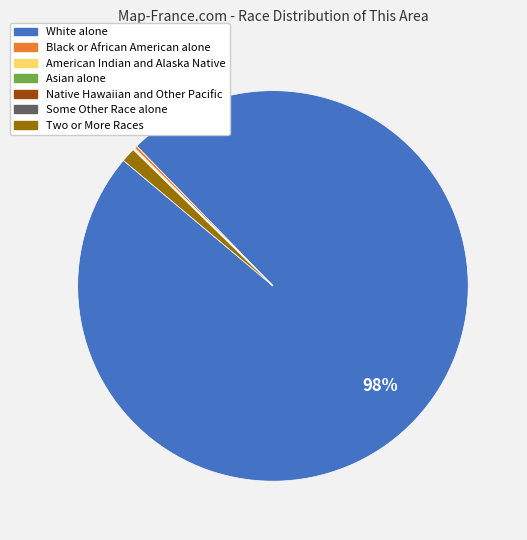

The Two or More Races slice represents 11% of the pie. True or false?

False